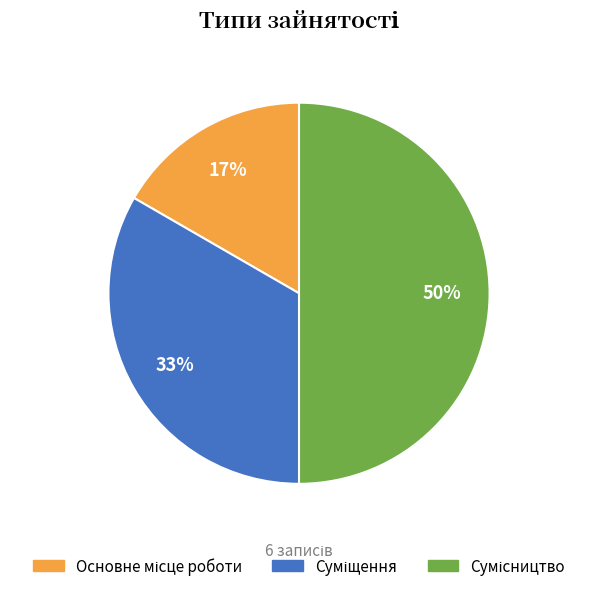

Count the number of slices in the pie.

3